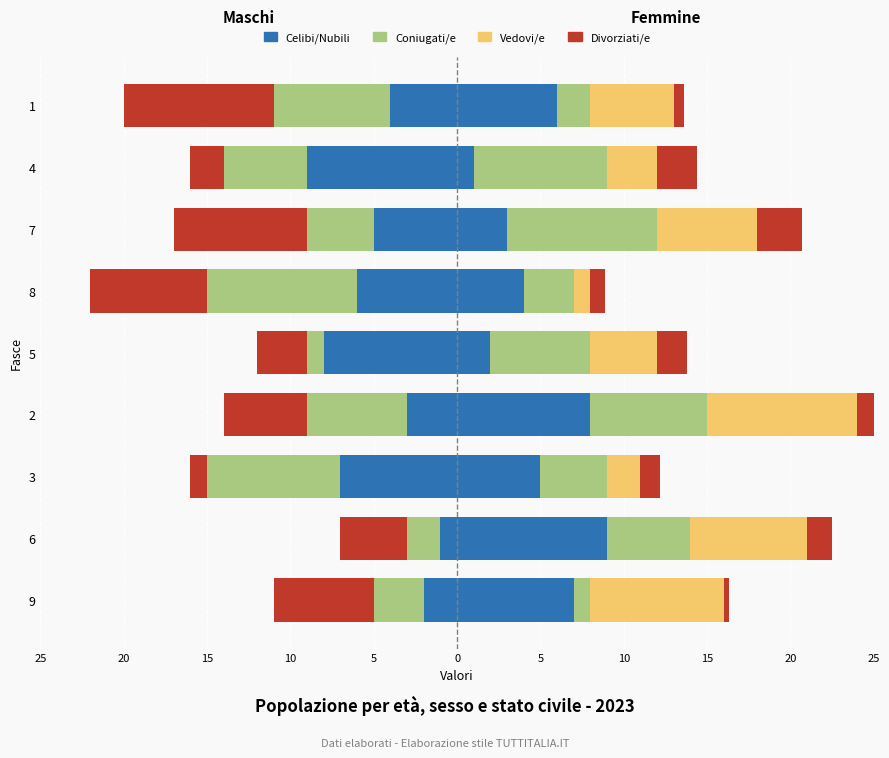

At how many categories does at least one series exceed 0?

9